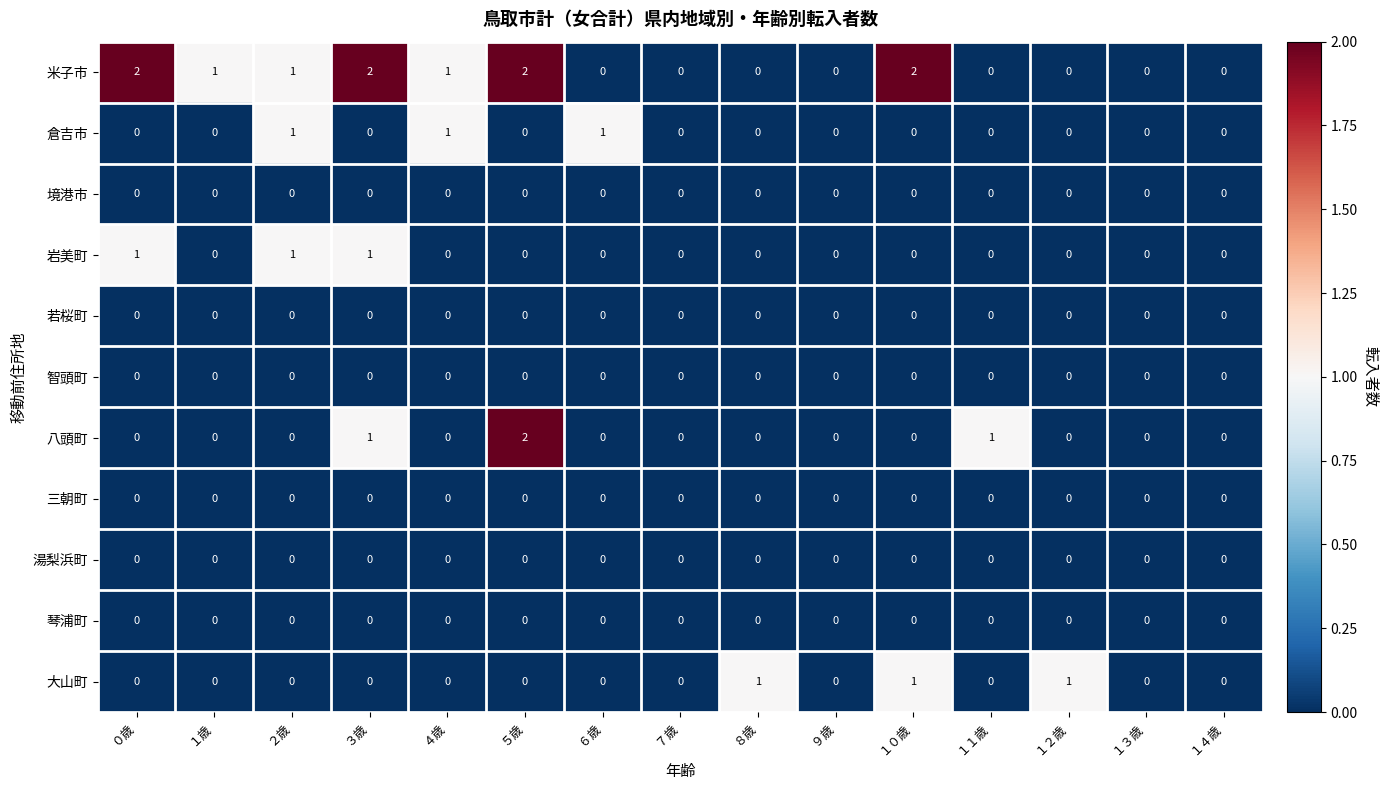

How many 八頭町 values are between 0 and 1?

14